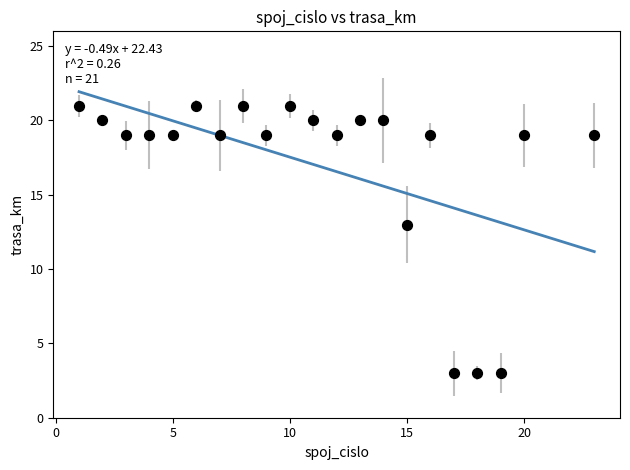

What is the range of X values (max minus min)?

22